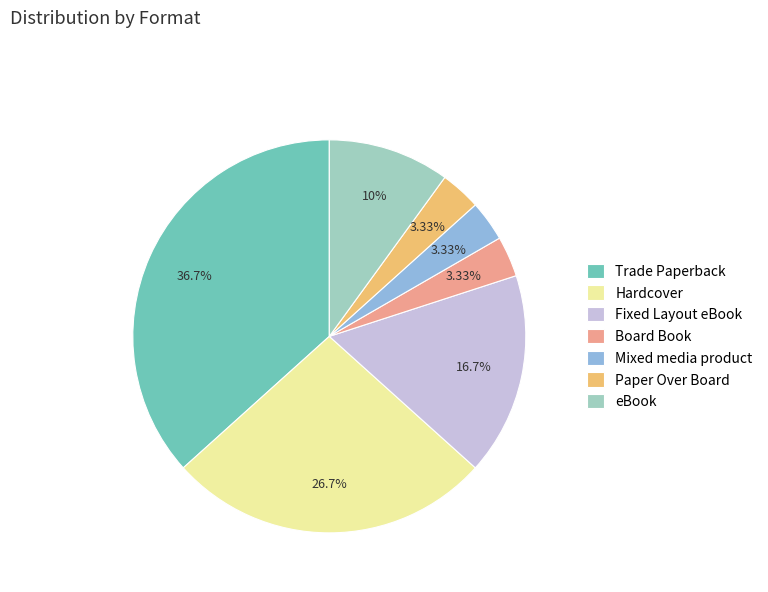

What is the largest slice in the pie chart?

Trade Paperback